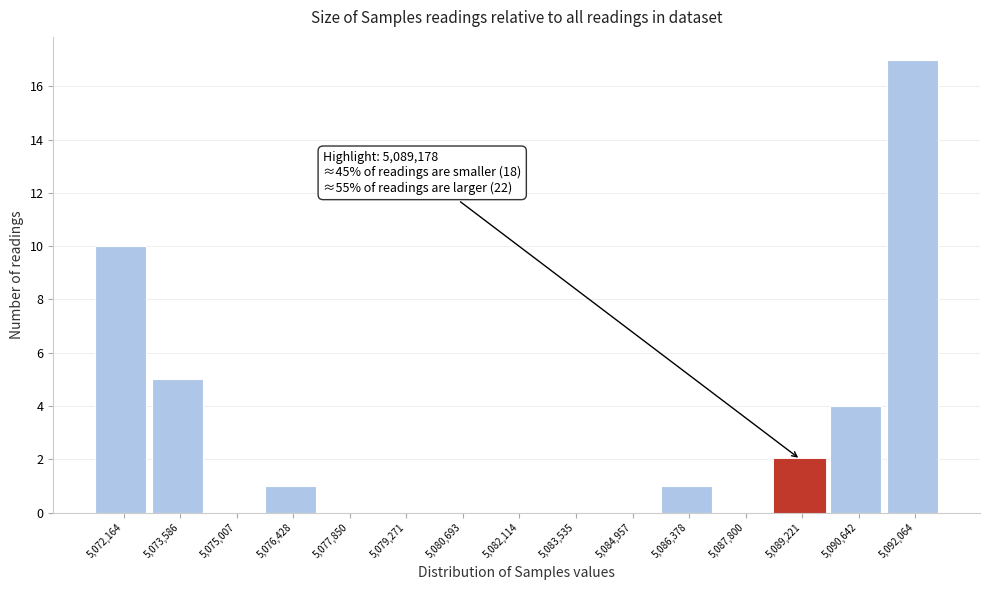

Which range on the x-axis has the tallest bar?

5091400 to 5092800